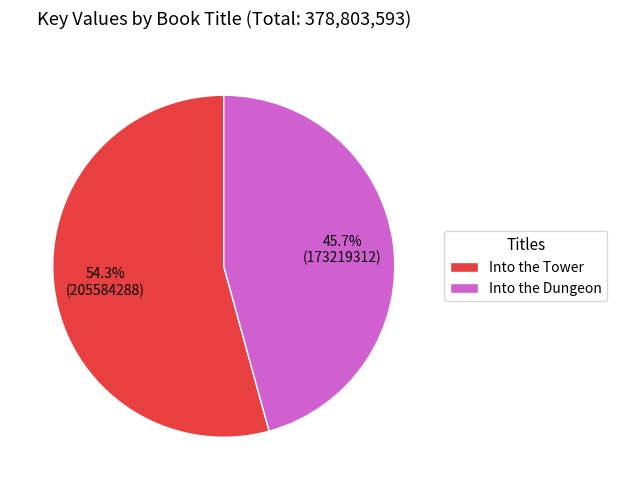

To the nearest percent, what is the combined percentage of Into the Tower and Into the Dungeon?

100%